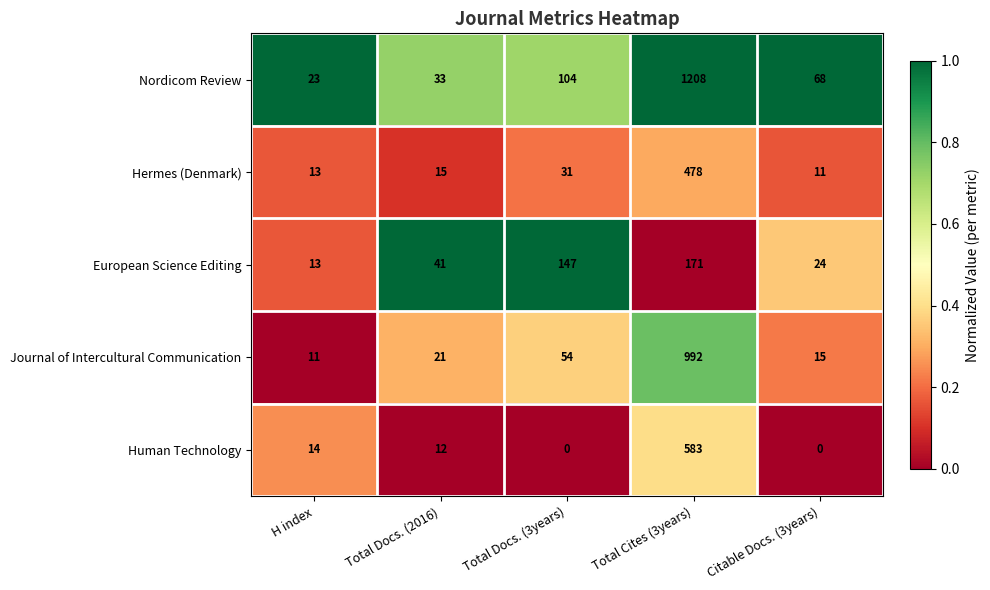

At which label is Nordicom Review closest to 615?

Total Docs. (3years)